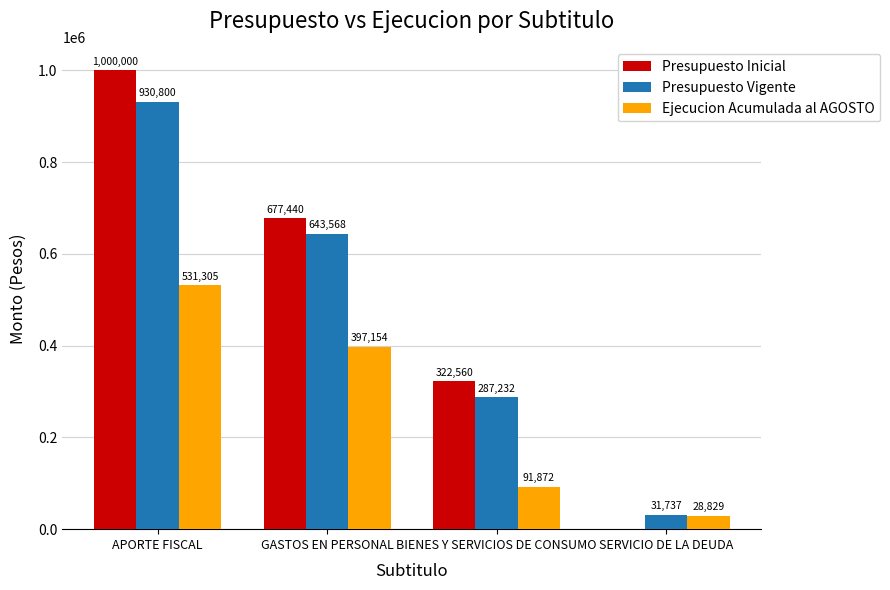

Reading right to left, extract all data points from this chart.

Presupuesto Inicial: SERVICIO DE LA DEUDA=0	BIENES Y SERVICIOS DE CONSUMO=322560	GASTOS EN PERSONAL=677440	APORTE FISCAL=1000000
Presupuesto Vigente: SERVICIO DE LA DEUDA=31737	BIENES Y SERVICIOS DE CONSUMO=287232	GASTOS EN PERSONAL=643568	APORTE FISCAL=930800
Ejecucion Acumulada al AGOSTO: SERVICIO DE LA DEUDA=28829	BIENES Y SERVICIOS DE CONSUMO=91872	GASTOS EN PERSONAL=397154	APORTE FISCAL=531305